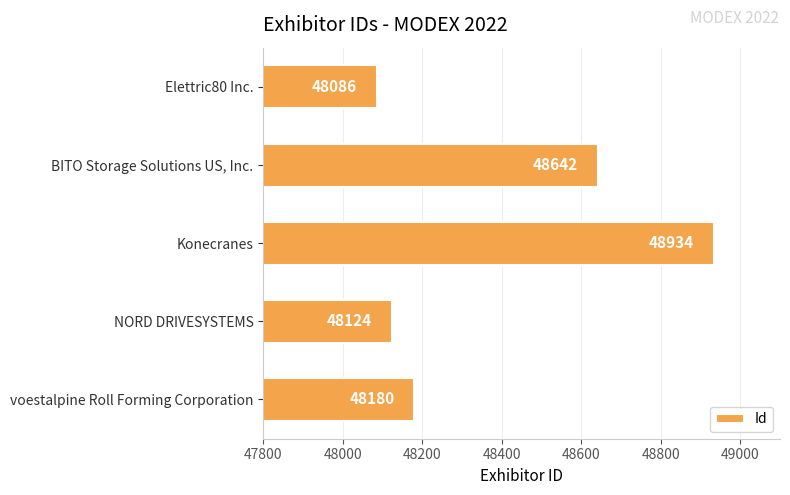

List the labels in order of value, smallest first.

Elettric80 Inc., NORD DRIVESYSTEMS, voestalpine Roll Forming Corporation, BITO Storage Solutions US, Inc., Konecranes